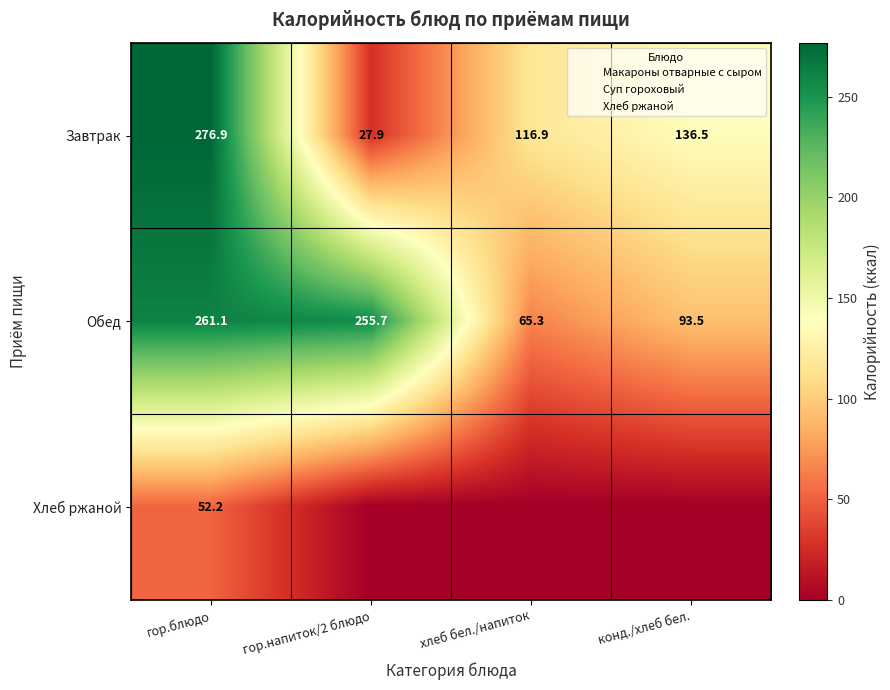

The value of Завтрак at хлеб бел./напиток is 36.6. True or false?

False